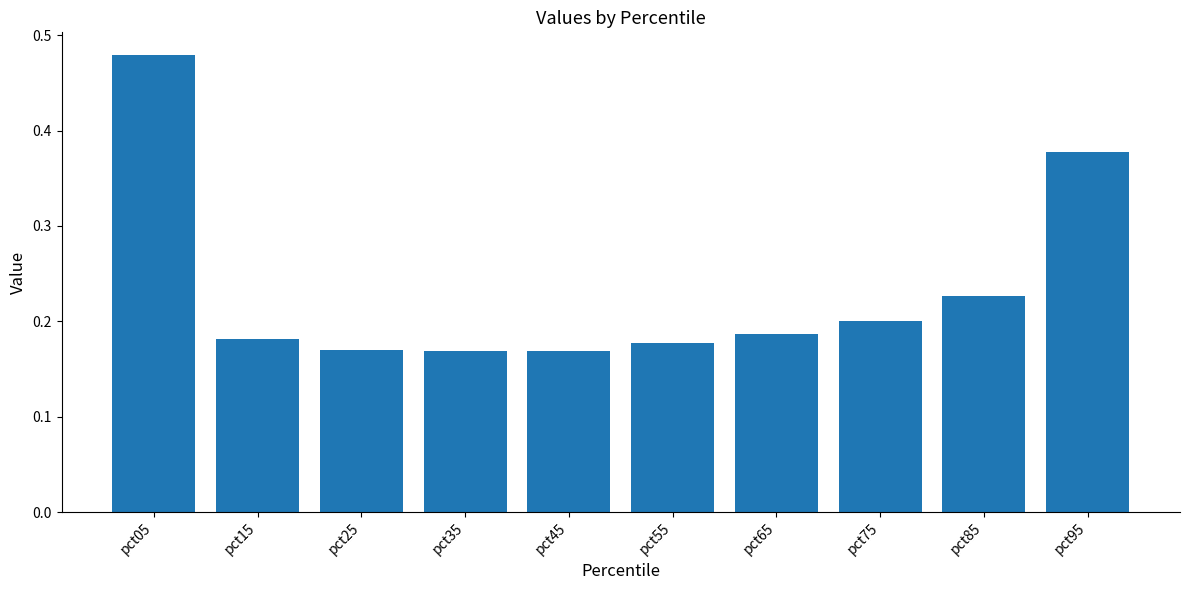

The value at pct25 is 0.2. True or false?

True